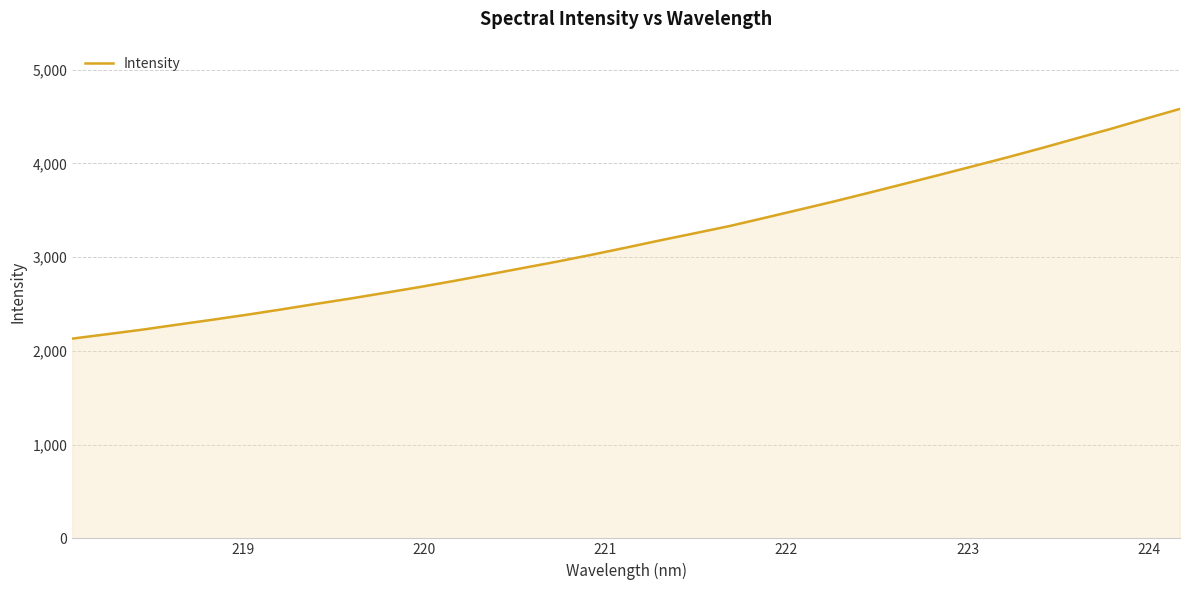

What is the difference between the maximum and minimum values?

2450.2